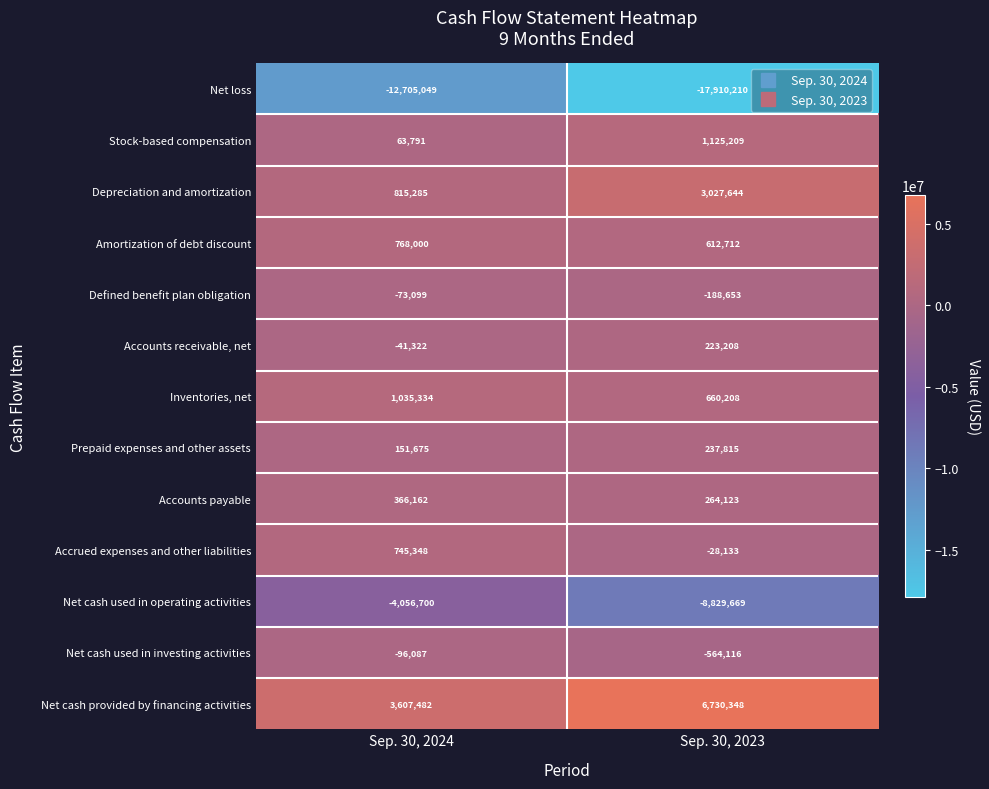

Which label corresponds to the smallest value in the chart?

Sep. 30, 2023